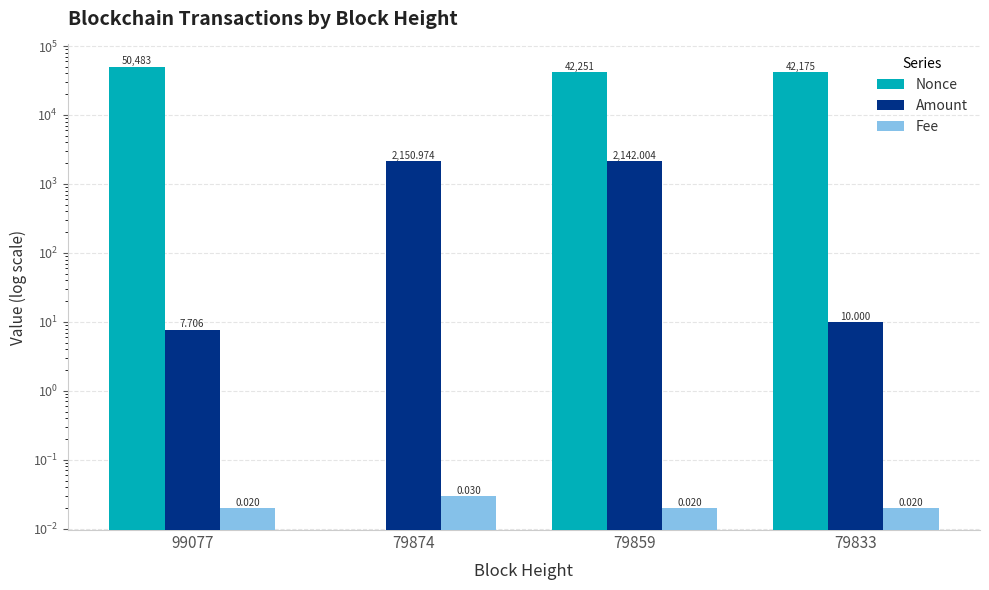

What is the difference between the highest and lowest values at 99077?

50483.0